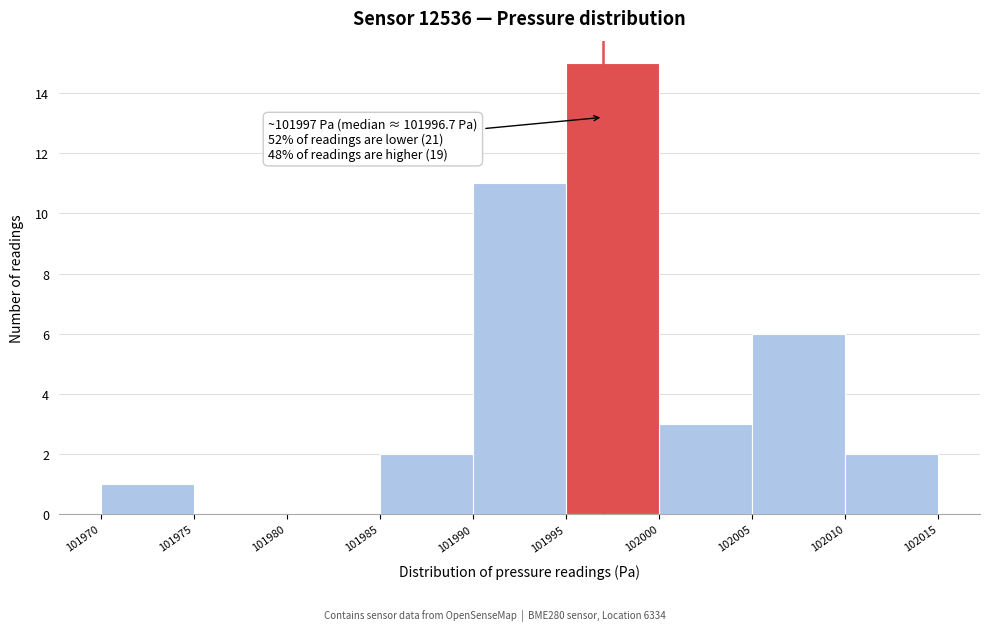

Over which range of the x-axis is the bar tallest?

101995 to 102000